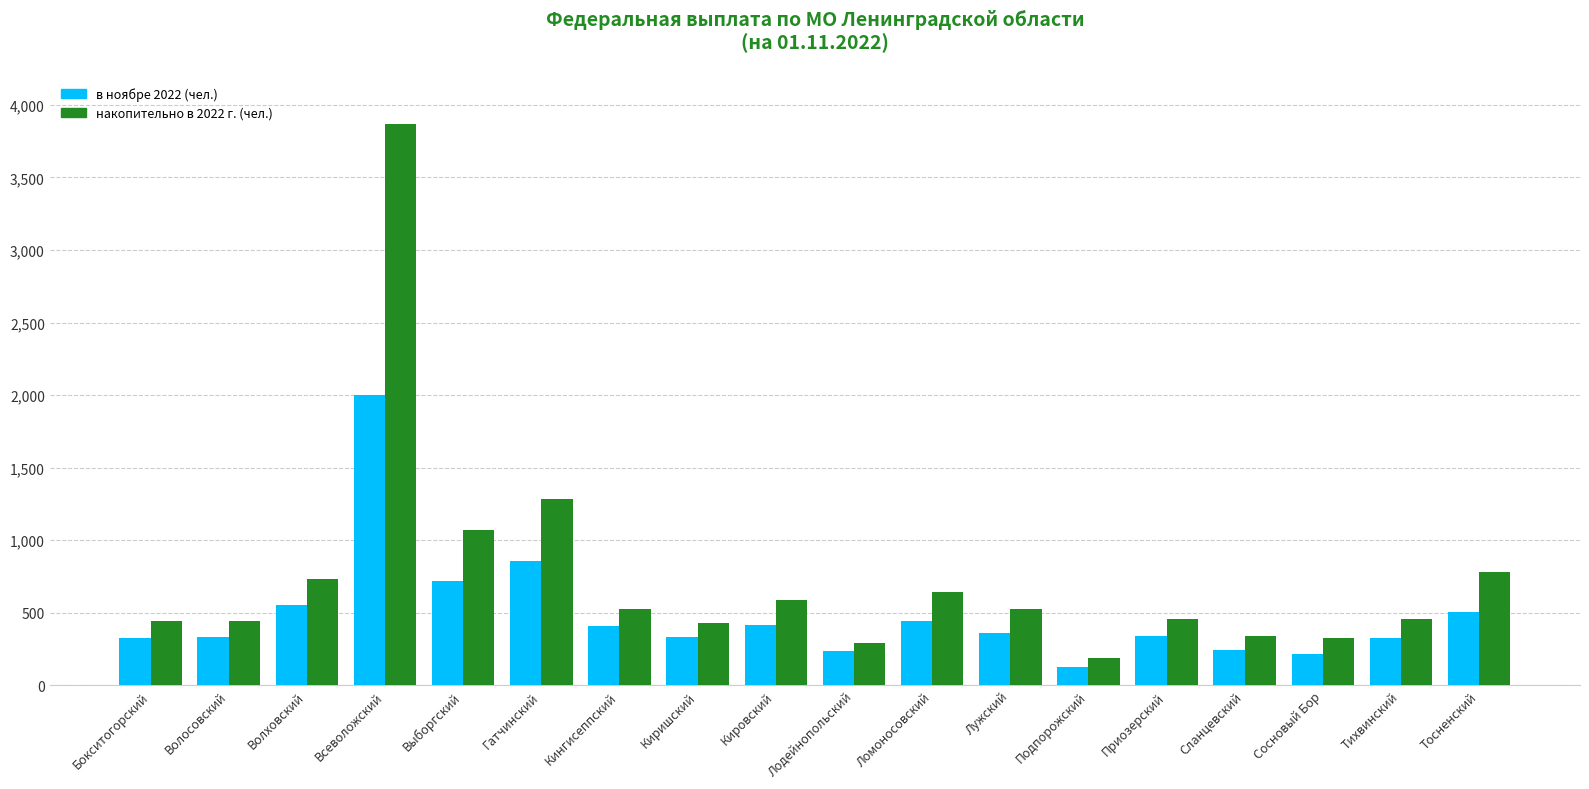

Where does the в ноябре 2022 (чел.) series first go above 363?

Волховский